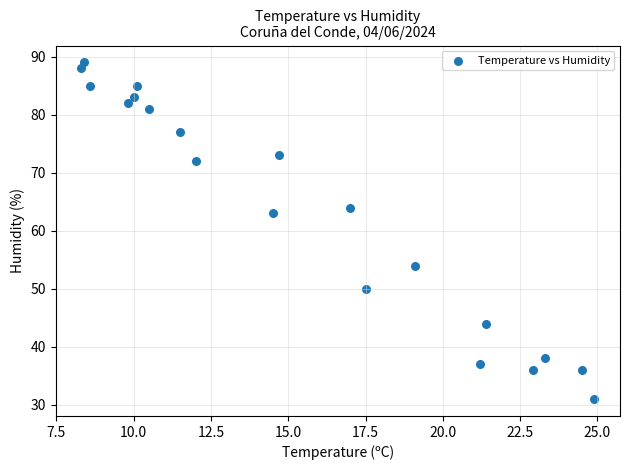

What is the range of Y values (max minus min)?

58